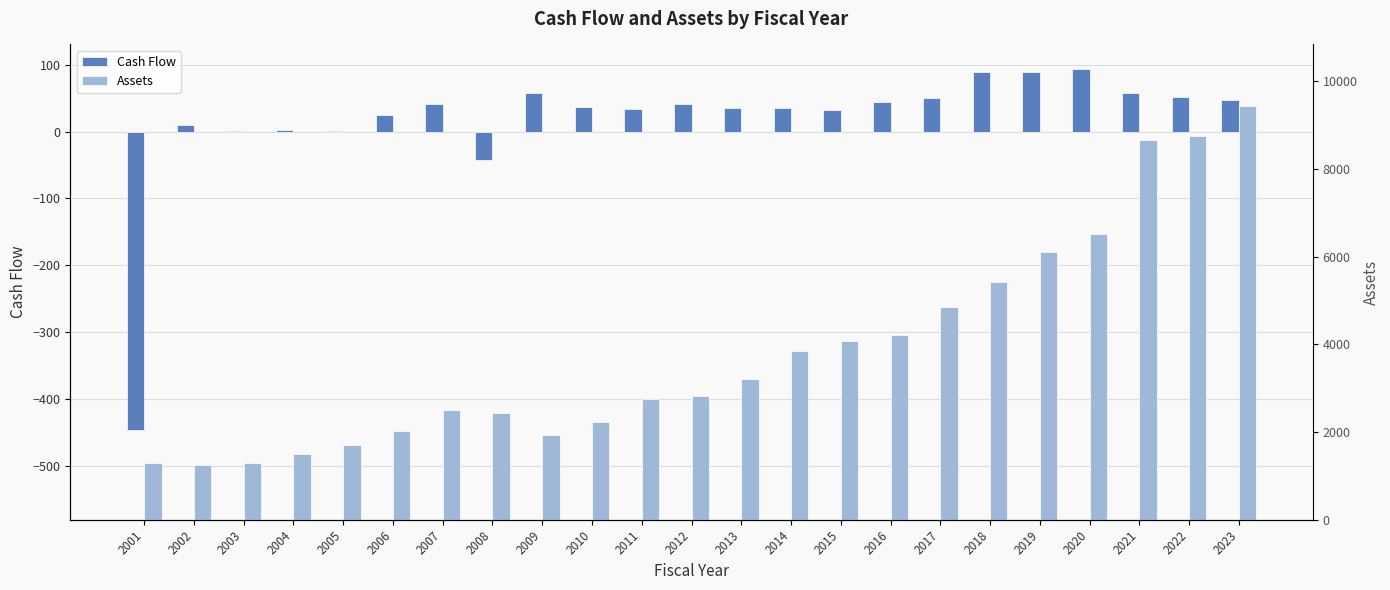

Which category has the lowest value in the Assets series?

2002